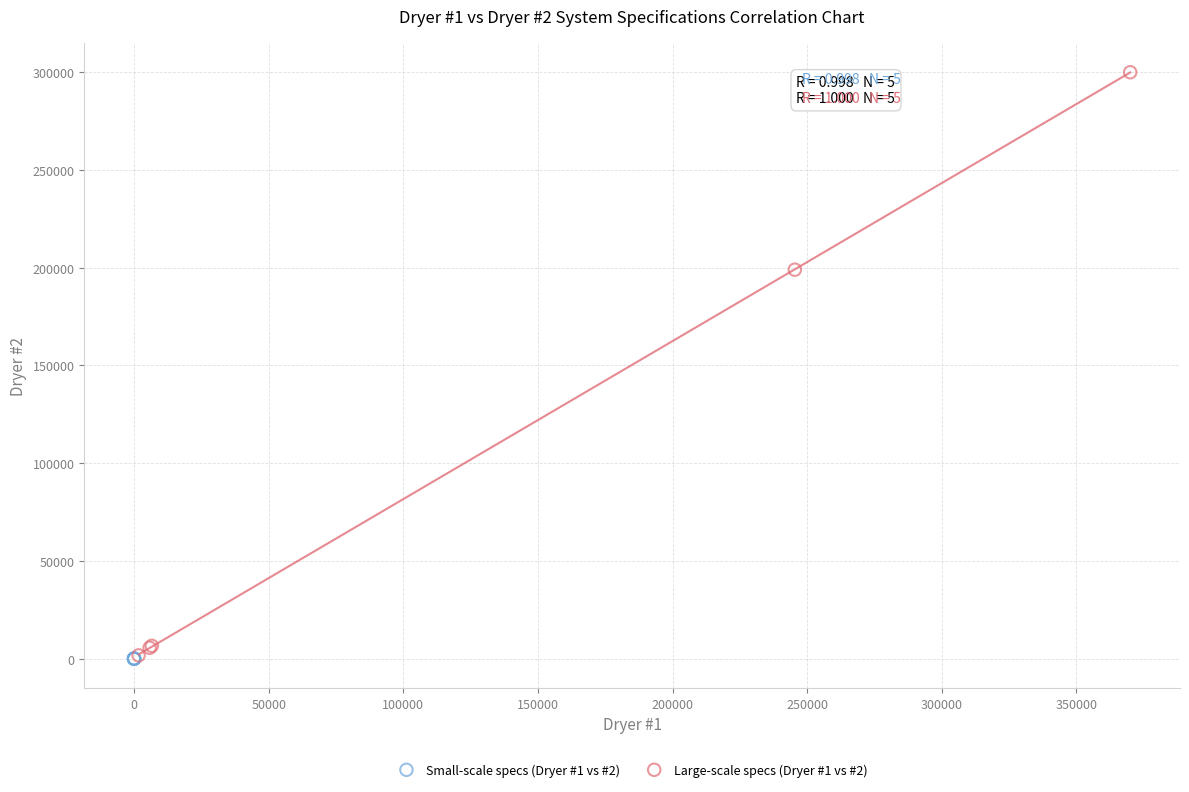

Which series has the largest Y range (max minus min)?

Large-scale specs (Dryer #1 vs #2)